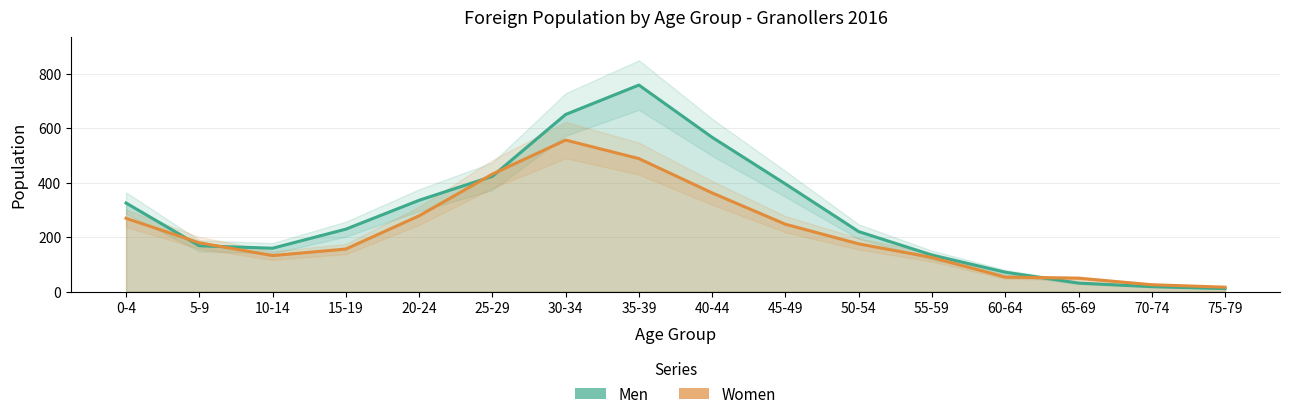

At which category does the chart reach its peak across all series?

35-39